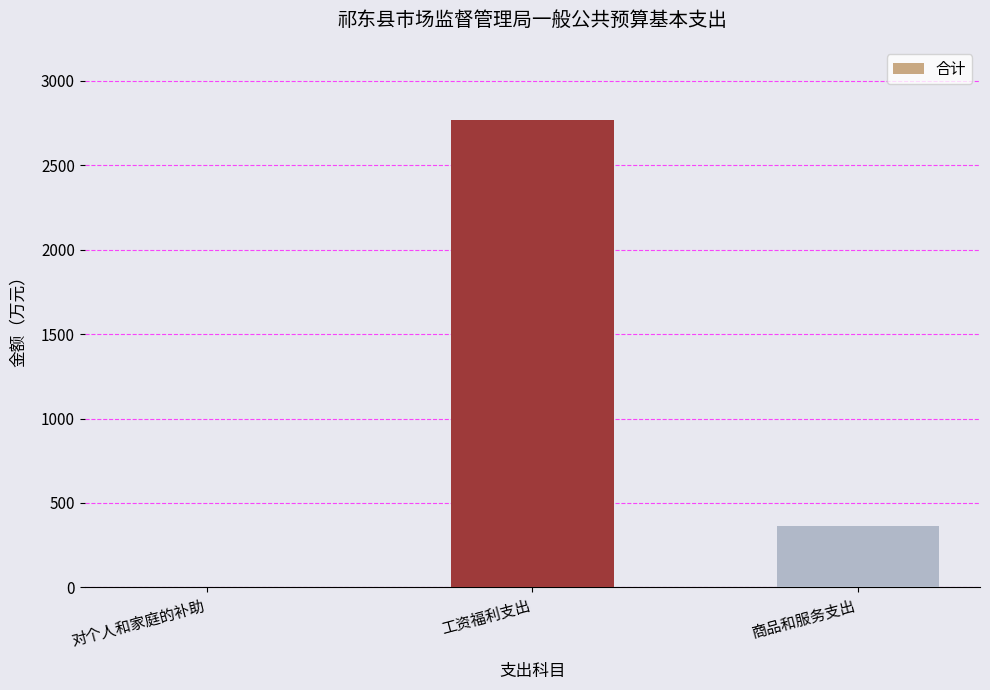

Are the bars horizontal?

No